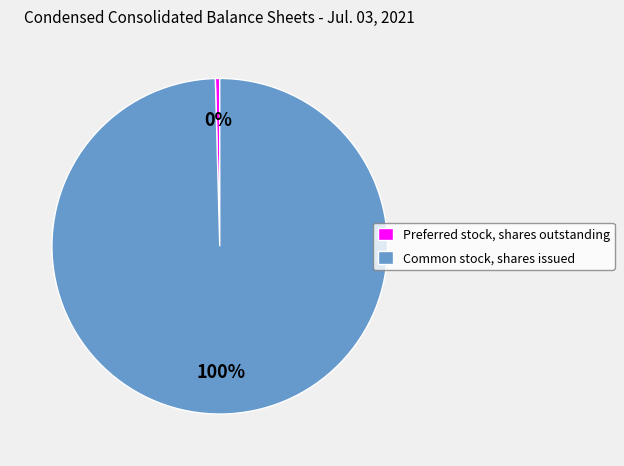

To the nearest percent, what is the average slice percentage?

50%